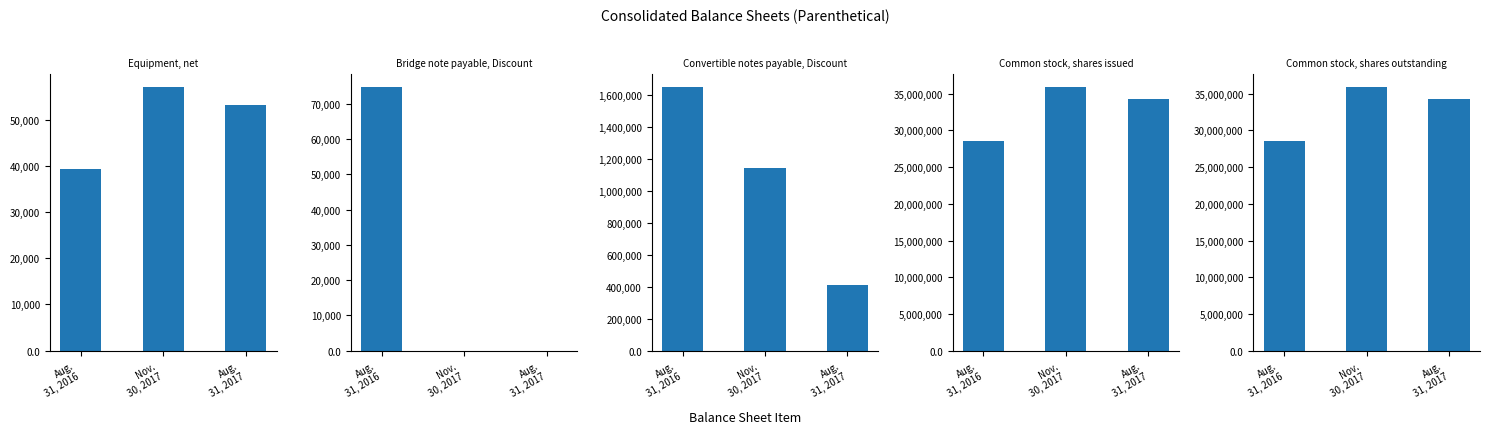

What is the difference between the second highest and minimum values in the Common stock, shares issued series?

5829470